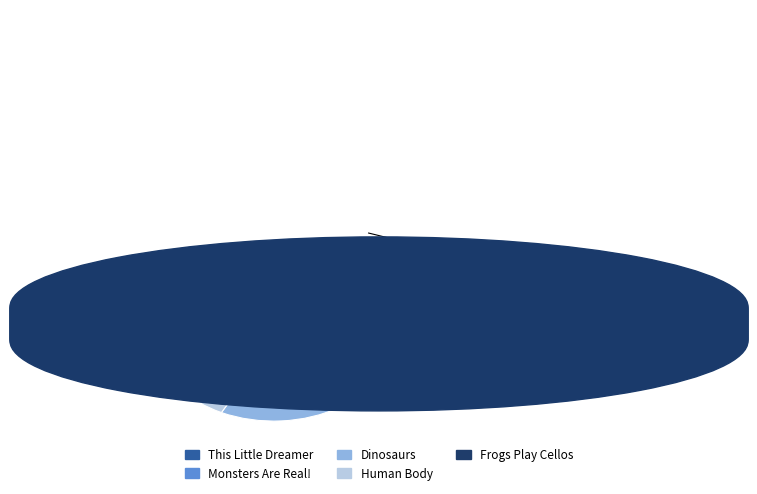

To the nearest percent, what is the difference between the largest and smallest slice percentages?

23%